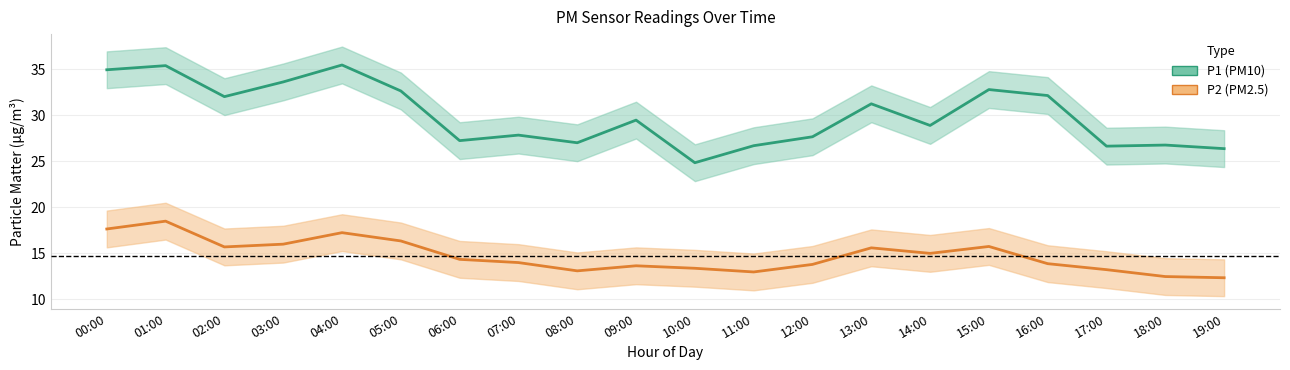

How many lines are shown in the chart?

2